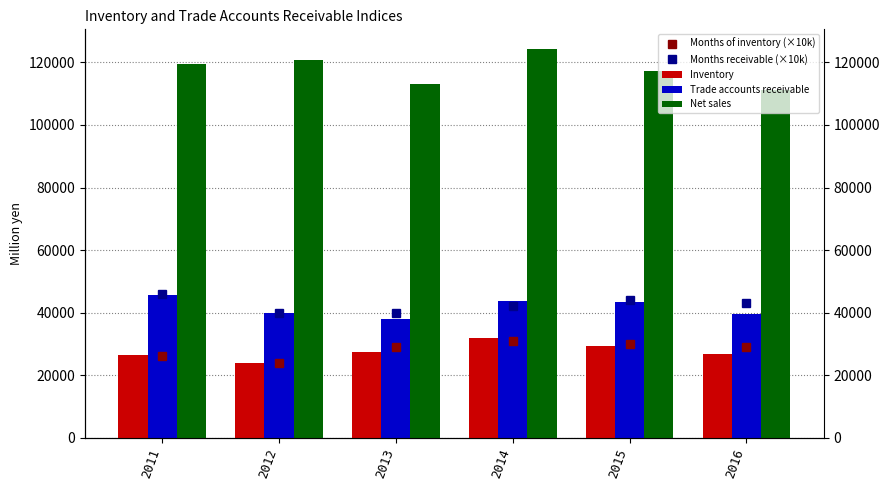

What is the minimum value shown in the chart?

23844